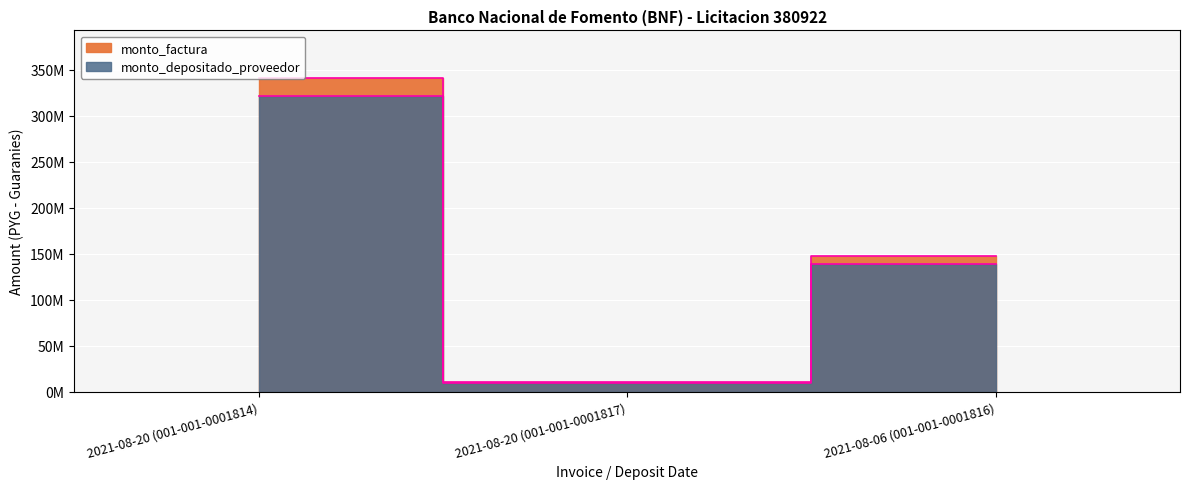

How many monto_factura values are between 10500000 and 341296000?

3